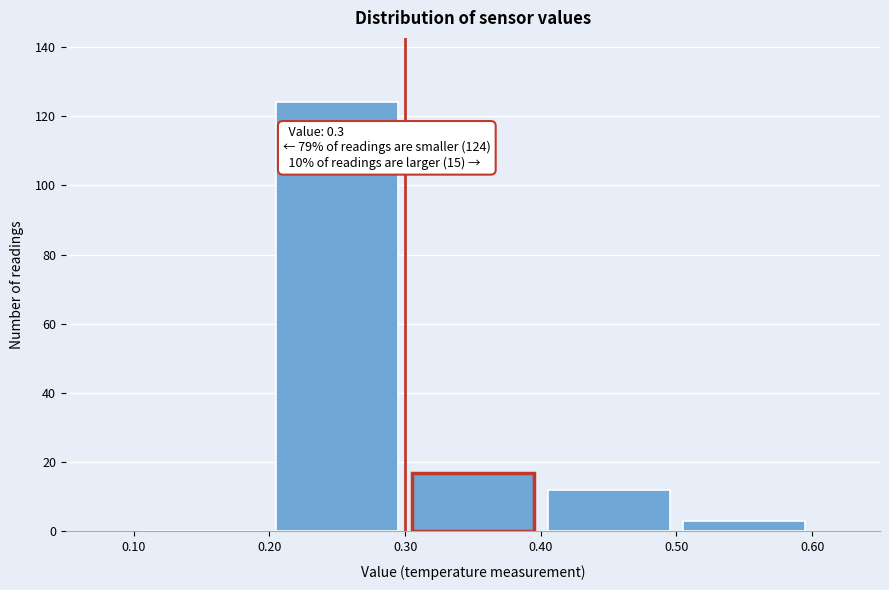

Which range on the x-axis has the tallest bar?

0.20 to 0.30